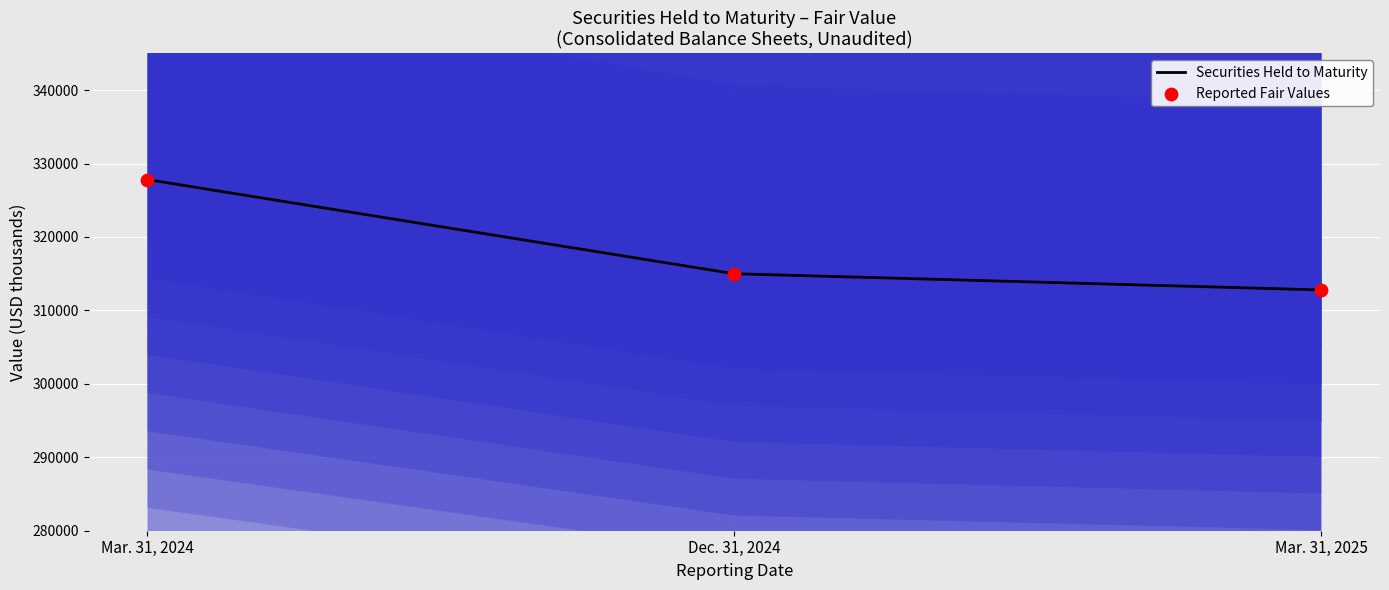

Which series has the largest total across all categories?

Securities Held to Maturity